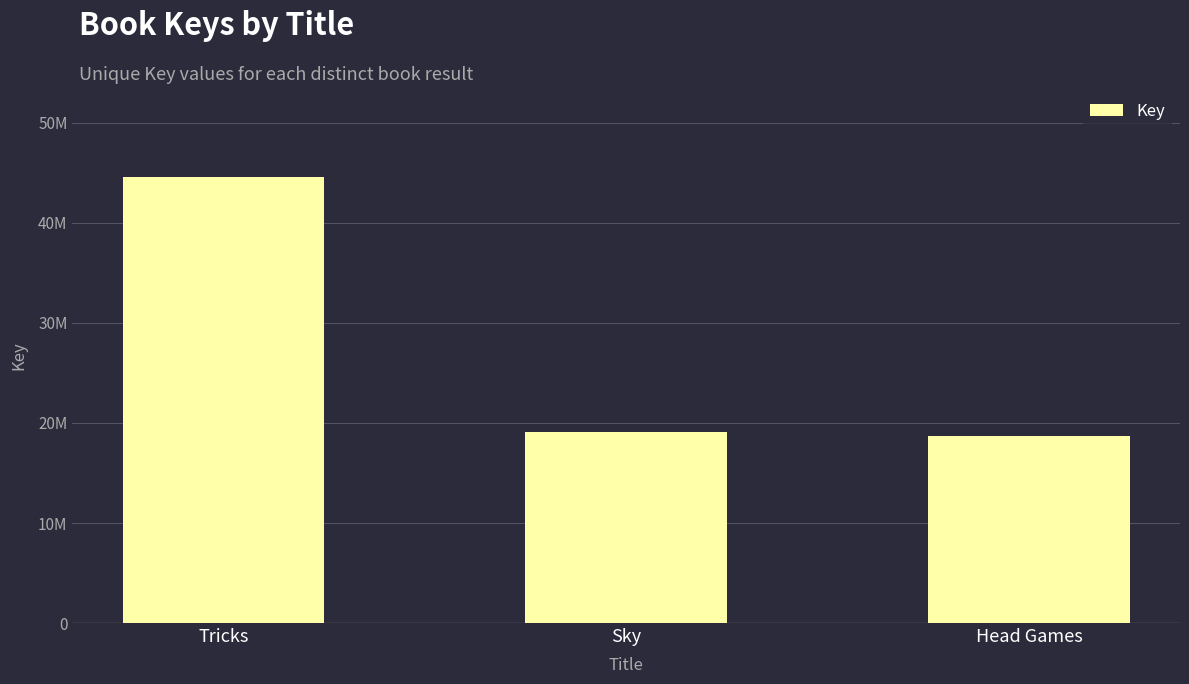

What is the label of the 1st bar from the left?

Tricks